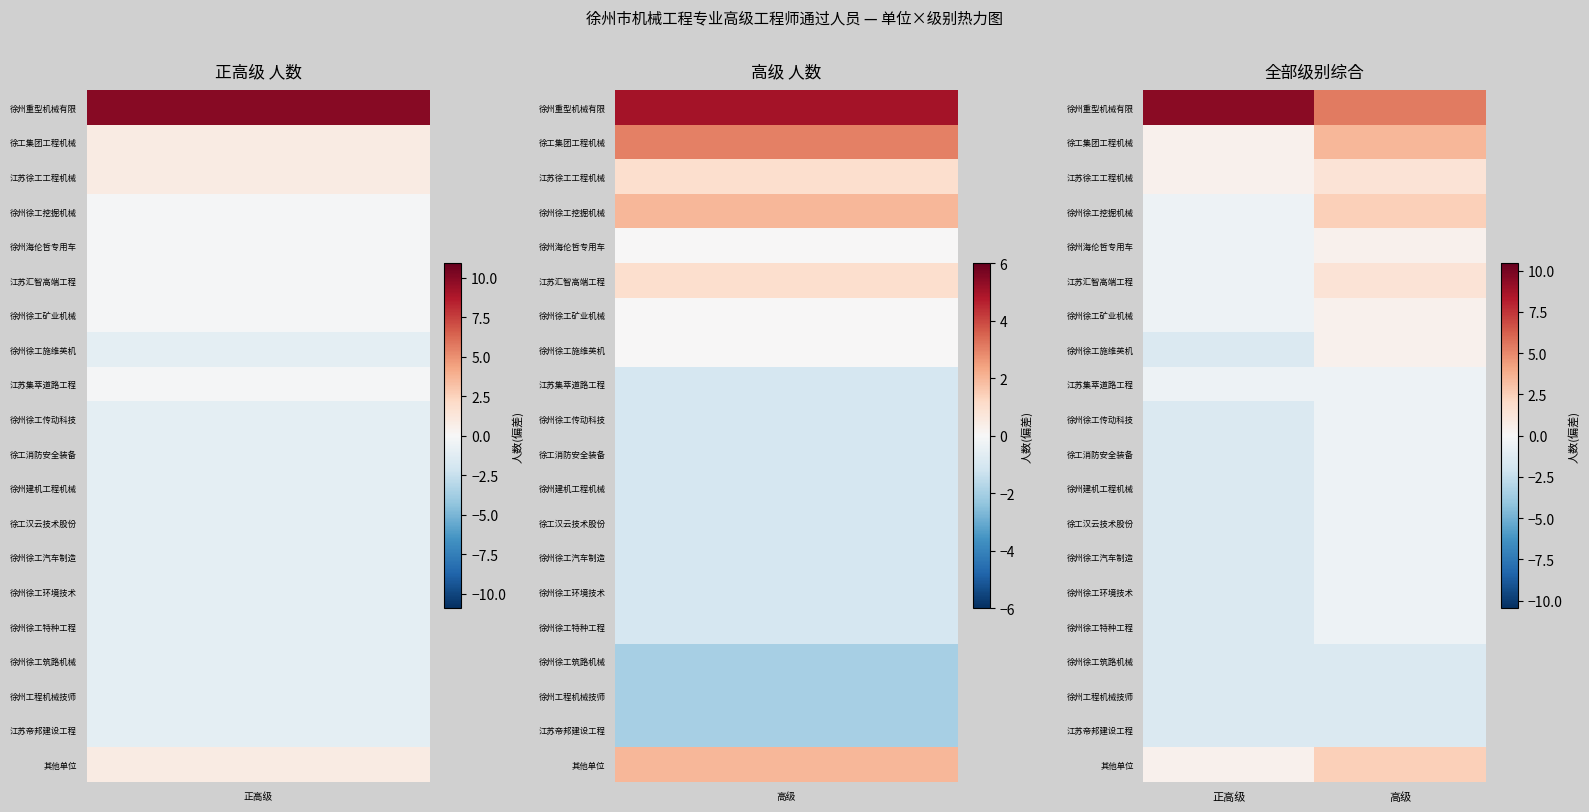

Rank the series by their maximum value, from highest to lowest.

徐州重型机械有限, 徐工集团工程机械, 徐州徐工挖掘机械, 其他单位, 江苏徐工工程机械, 江苏汇智高端工程, 徐州海伦哲专用车, 徐州徐工矿业机械, 徐州徐工施维英机, 江苏集萃道路工程, 徐州徐工传动科技, 徐工消防安全装备, 徐州建机工程机械, 徐工汉云技术股份, 徐州徐工汽车制造, 徐州徐工环境技术, 徐州徐工特种工程, 徐州徐工筑路机械, 徐州工程机械技师, 江苏帝邦建设工程